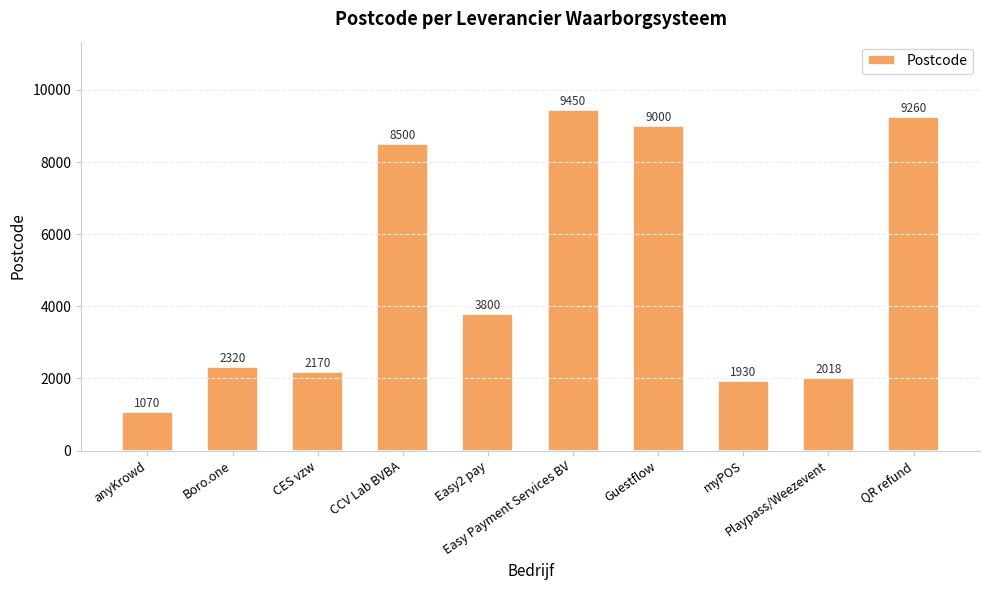

Rank the categories by value from highest to lowest.

Easy Payment Services BV, QR refund, Guestflow, CCV Lab BVBA, Easy2 pay, Boro.one, CES vzw, Playpass/Weezevent, myPOS, anyKrowd